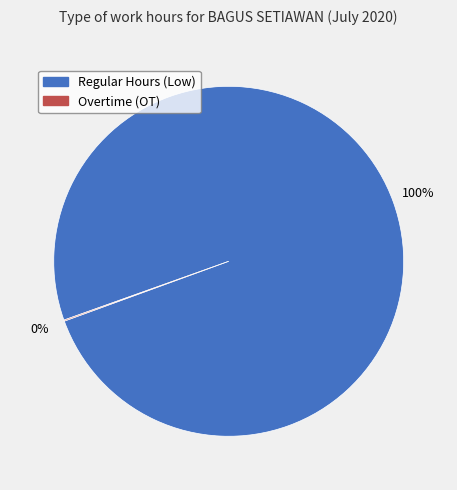

To the nearest percent, what is the average slice percentage?

50%